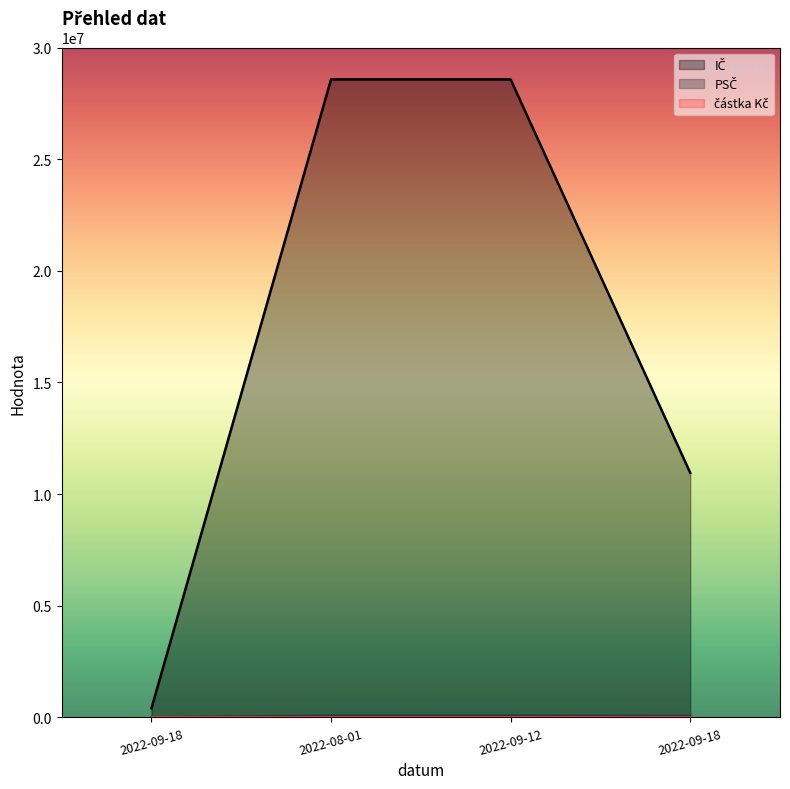

What is the total value across all series at 2022-08-01?

28646203